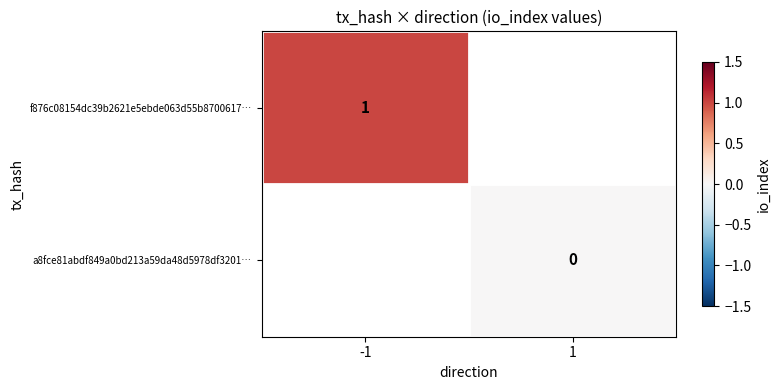

The f876c08154dc39b2621e5ebde063d55b8700617… series shows 1 at -1. True or false?

True